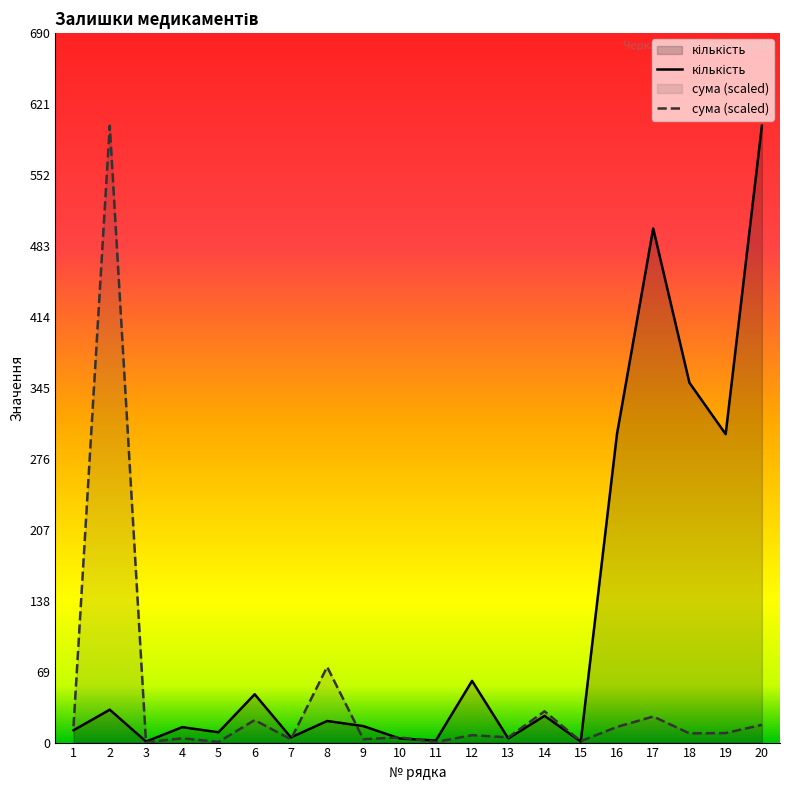

Which category has the lowest value across all series?

3